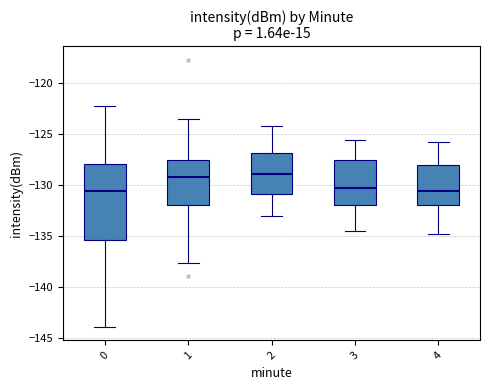

Reading left to right, read every box against the y-axis: the position of its median line, the range the box covers, and the ends of its whiskers. The values are not printed on the chart, so give them approximately, as read against the axis.

0: median -130.5, box -135.5 to -128.0, whiskers -144.0 to -122.5
1: median -129.0, box -132.0 to -127.5, whiskers -137.5 to -123.5
2: median -129.0, box -131.0 to -127.0, whiskers -133.0 to -124.5
3: median -130.5, box -132.0 to -127.5, whiskers -134.5 to -125.5
4: median -130.5, box -132.0 to -128.0, whiskers -135.0 to -126.0